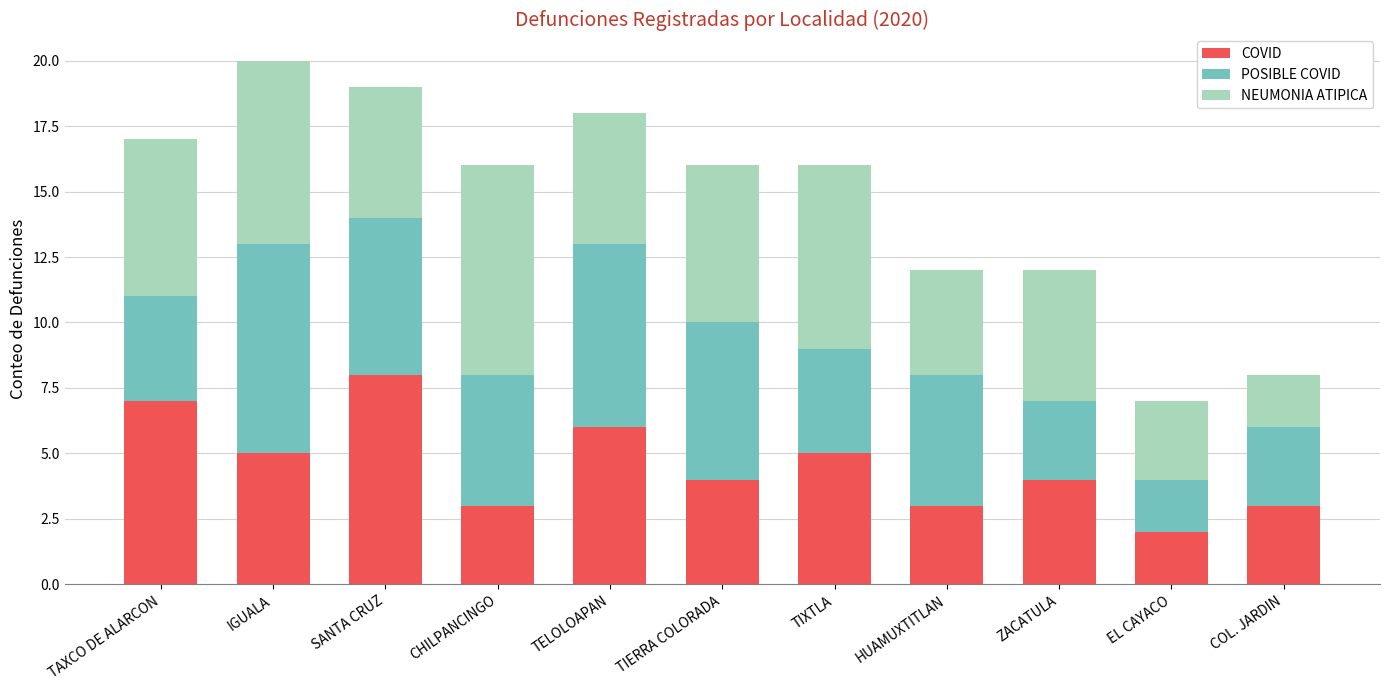

What is the total value across all series at TIXTLA?

16